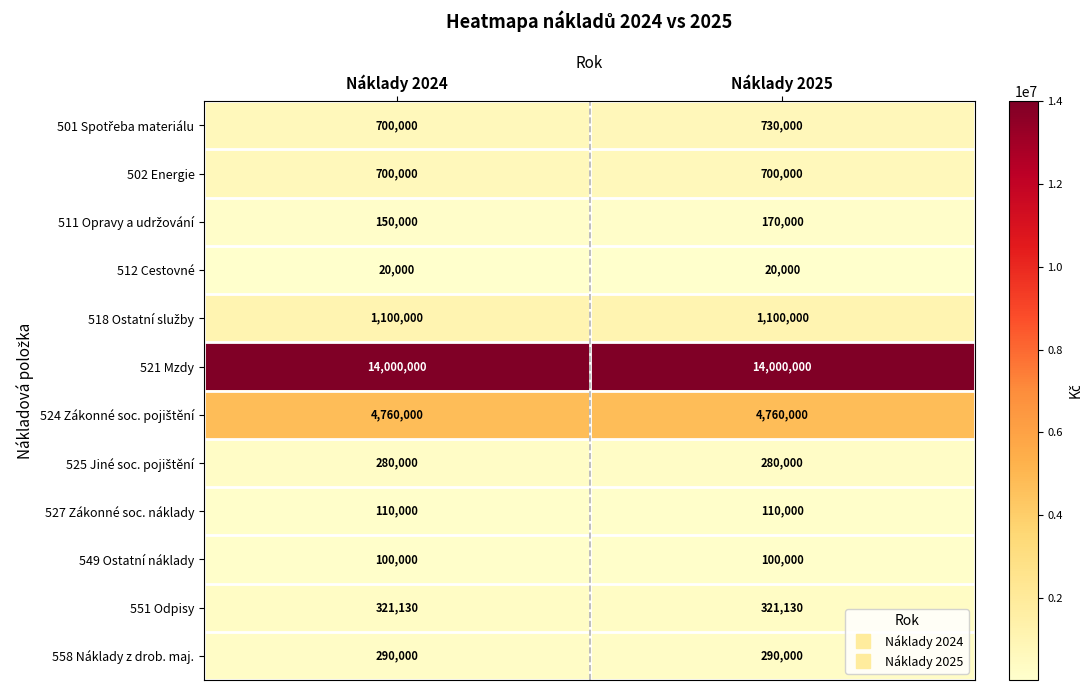

Is it true that 512 Cestovné equals 20000 at Náklady 2025?

True